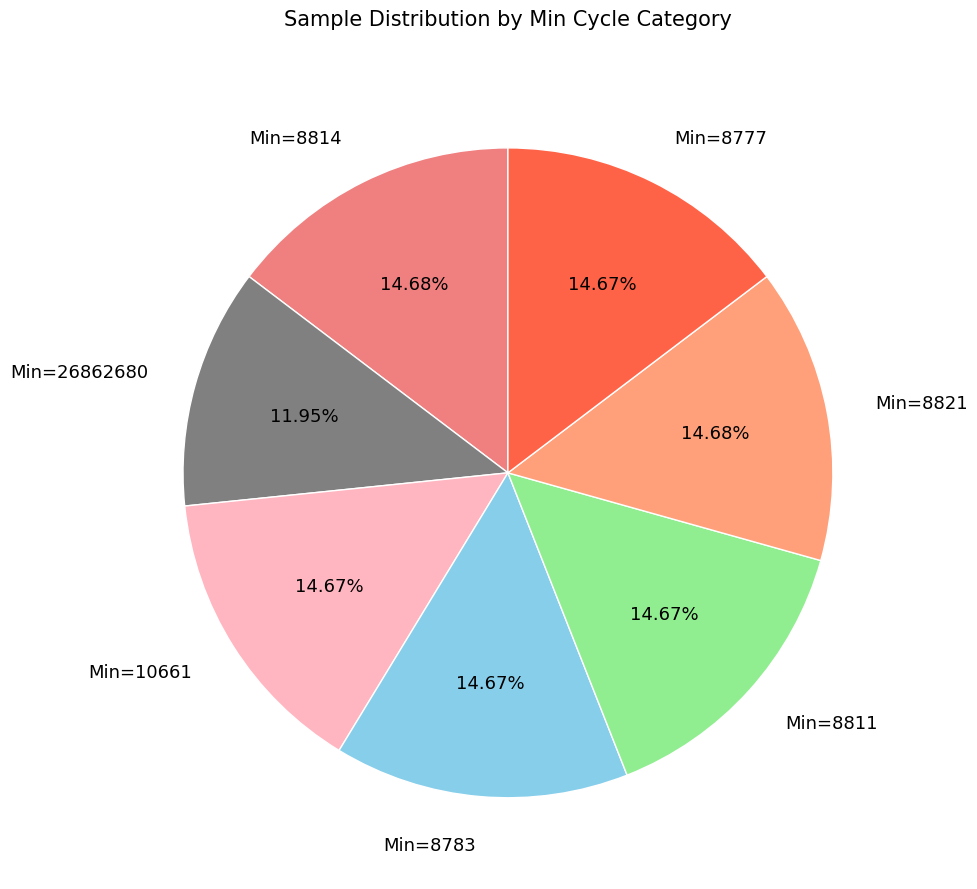

Approximately how many times larger is the value at Min=26862680 compared to Min=10661?

0.8